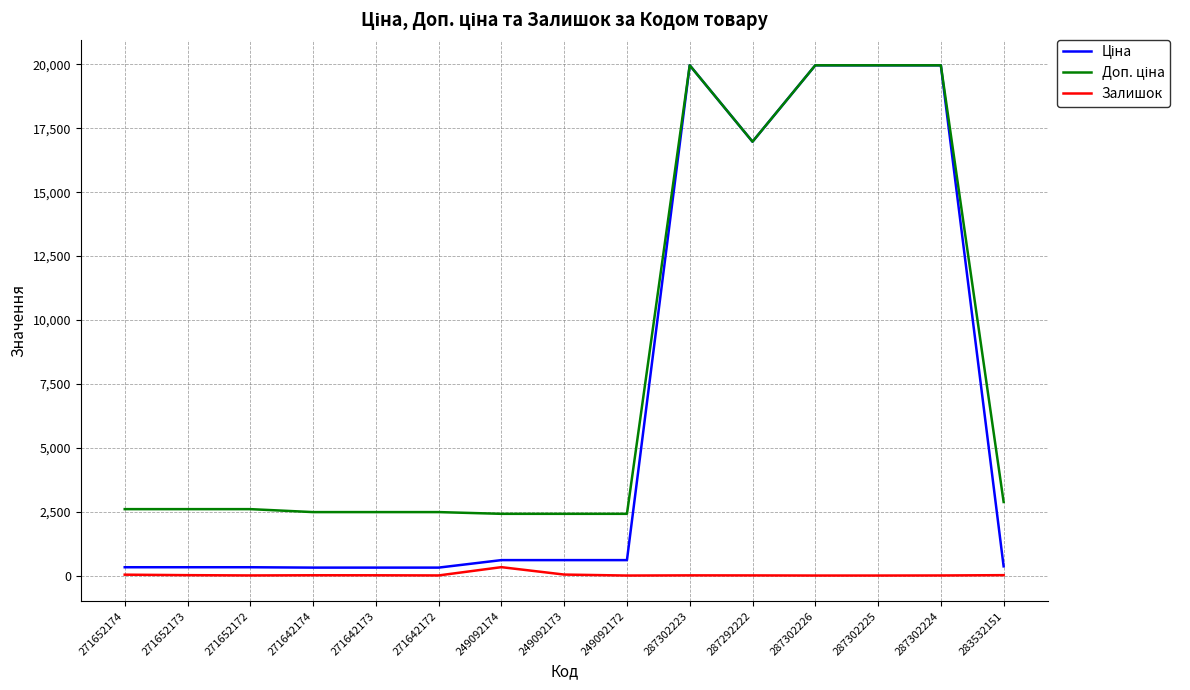

The value of Ціна at 271652173 is 324.8. True or false?

True